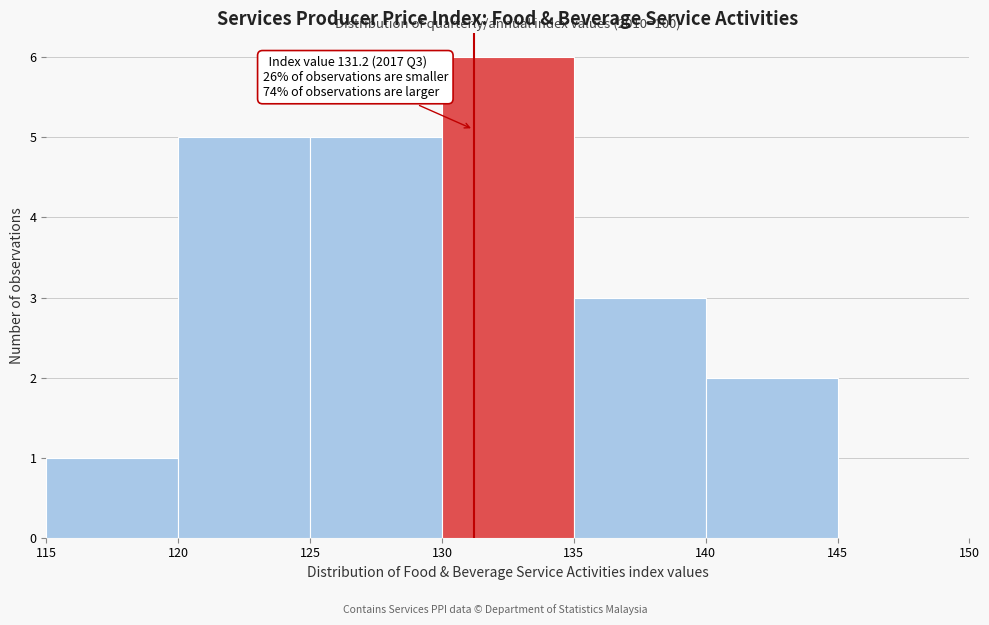

Which range on the x-axis has the tallest bar?

130 to 135